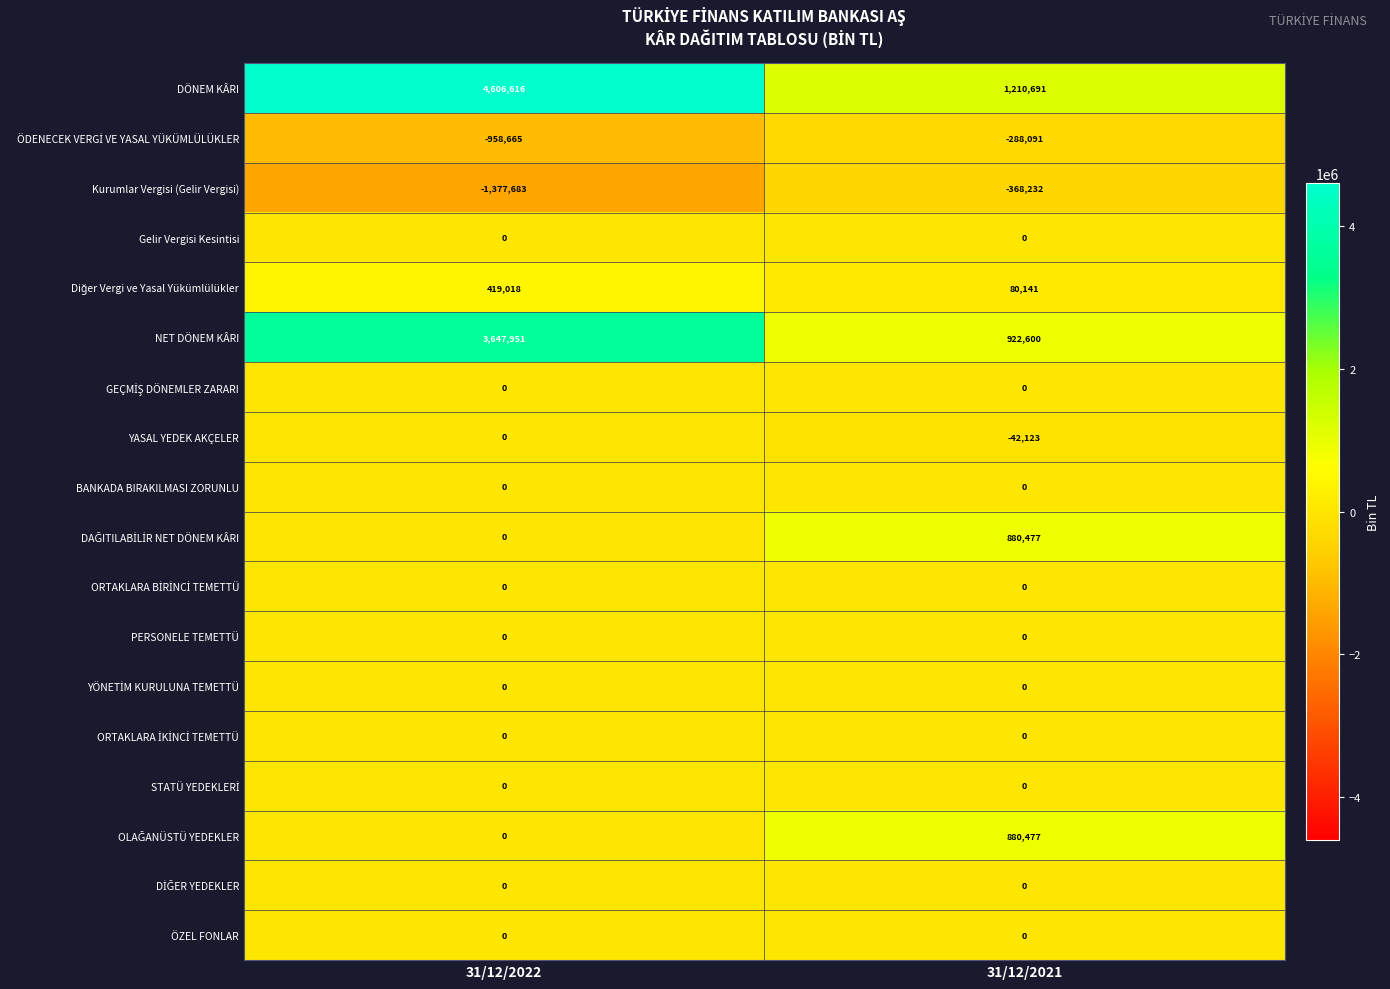

Which series has the widest spread of values?

DÖNEM KÂRI